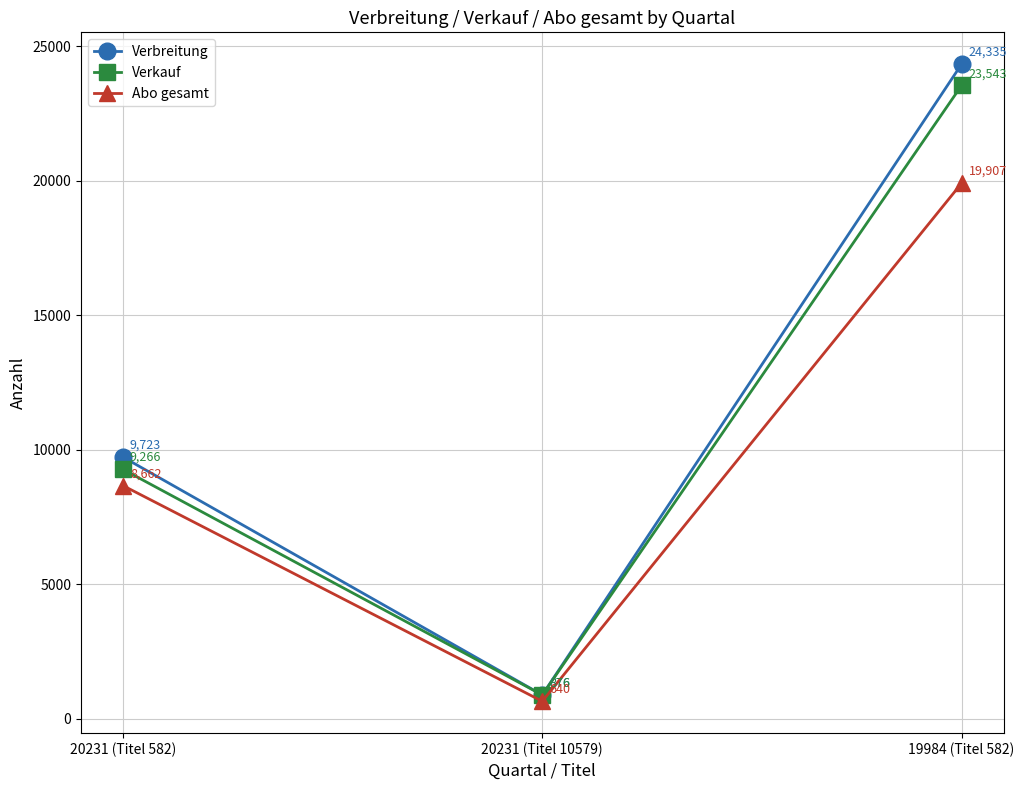

What value does the Verkauf series have at 20231 (Titel 10579), to the nearest 50?

900